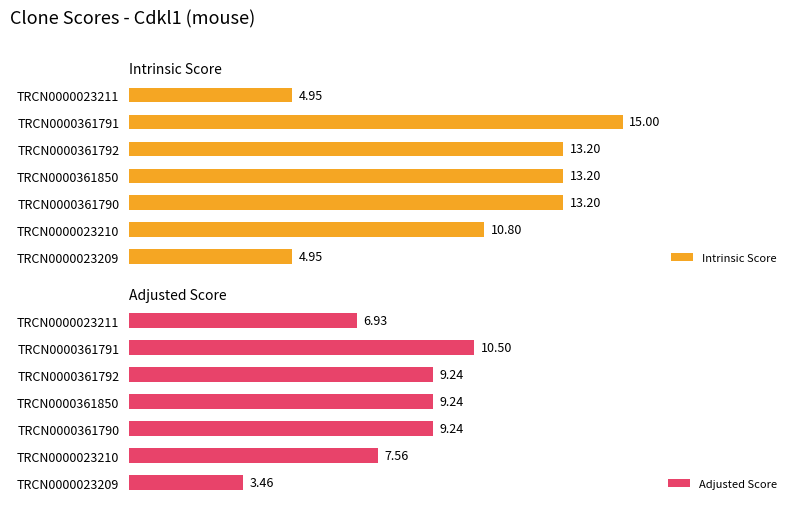

What is the average value of the Intrinsic Score series?

10.8